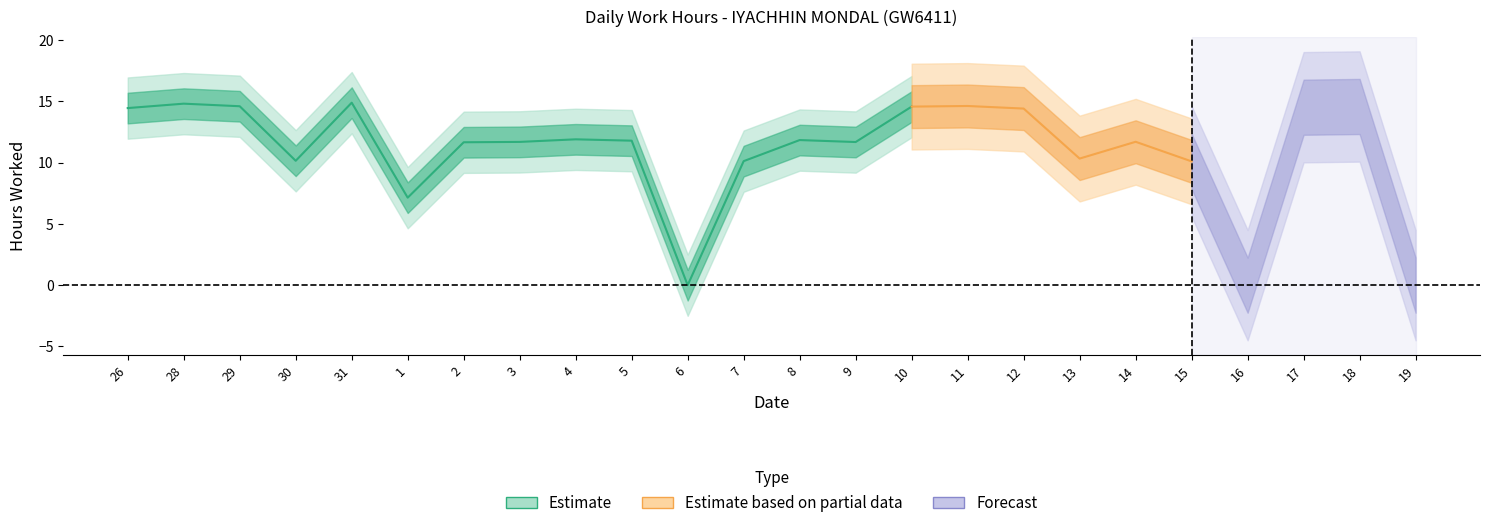

What is the ratio of the value at 31 to the value at 3?

1.3